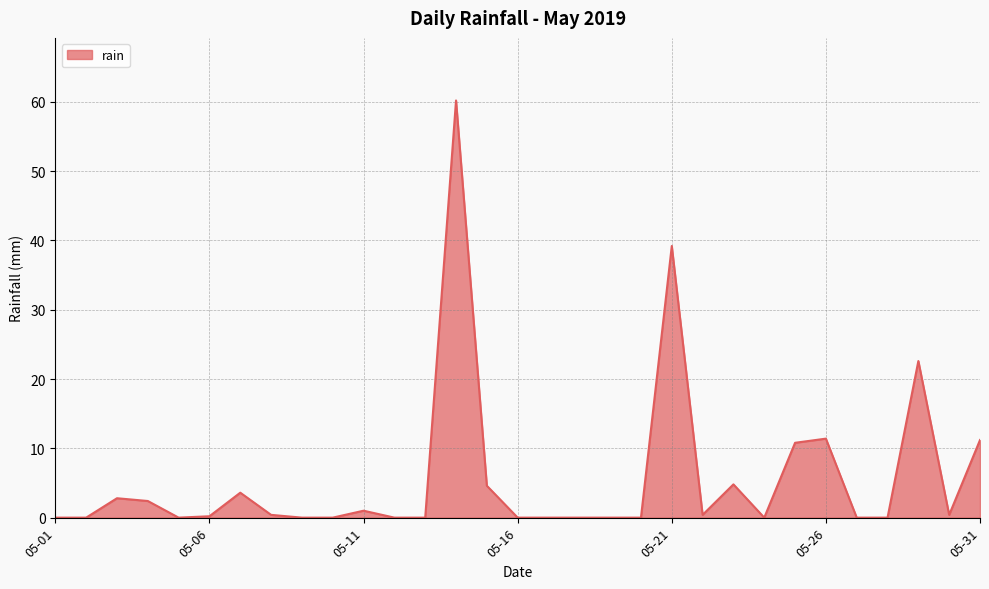

What is the average value?

5.7